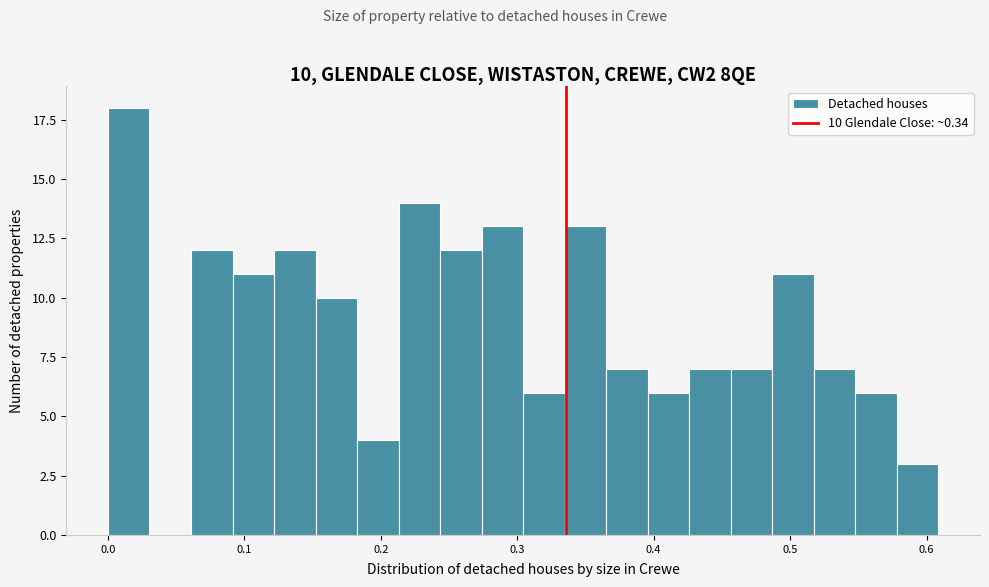

Read against the x-axis, roughly where is the centre of the tallest bar?

0.02